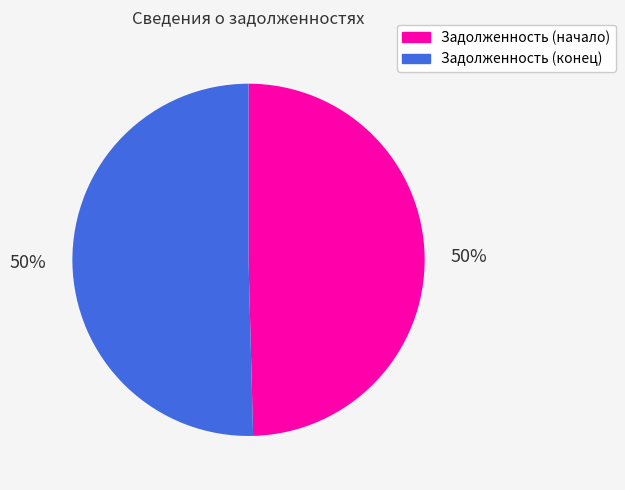

What is the ratio of the value at Задолженность (конец) to the value at Задолженность (начало)?

1.0